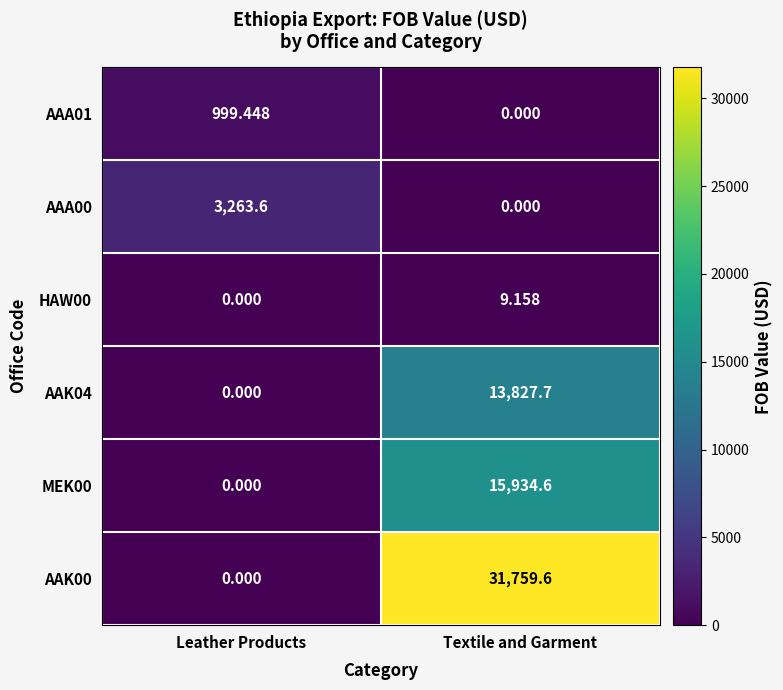

How many values in the AAK00 series are below 31759?

1